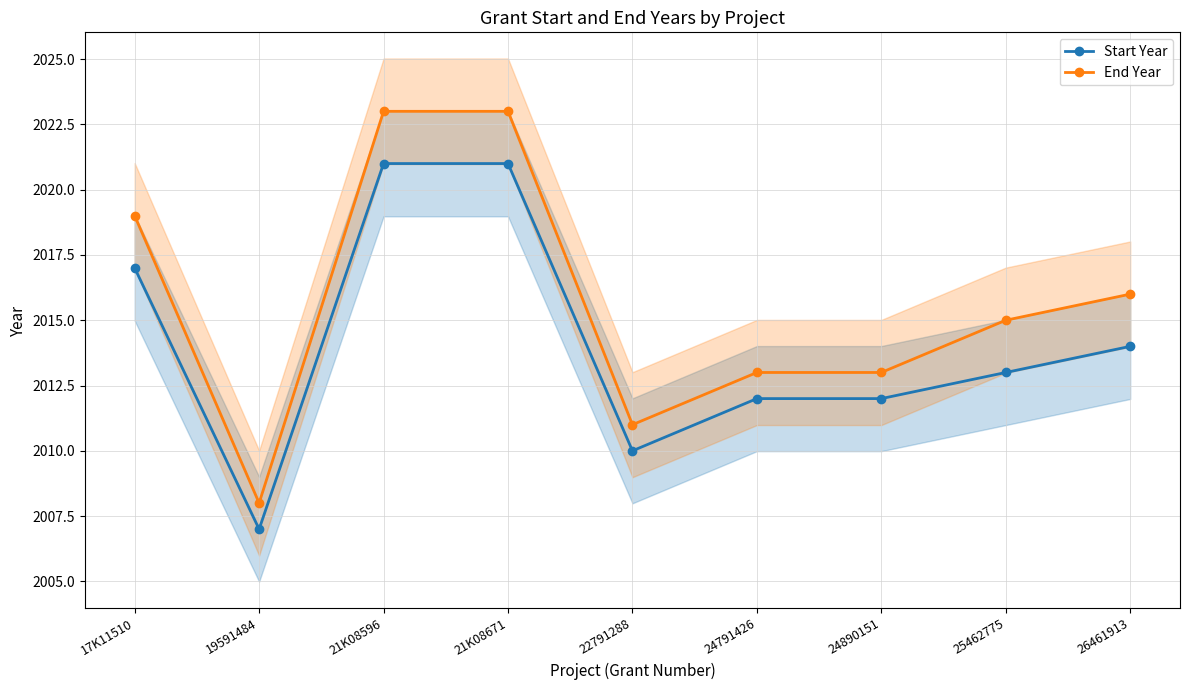

What is the total value across all series at 24890151?

4025